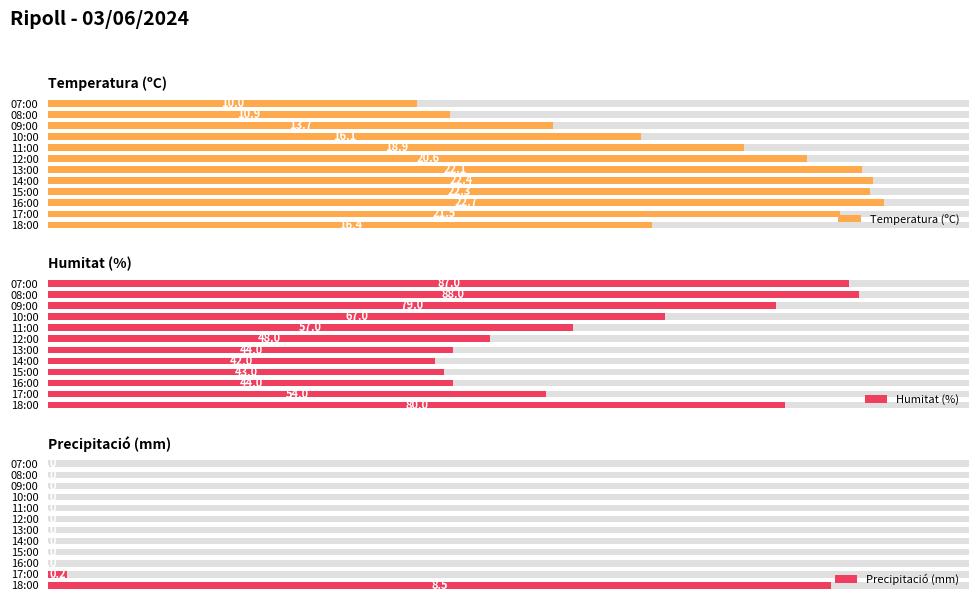

How many series are shown in this chart?

3